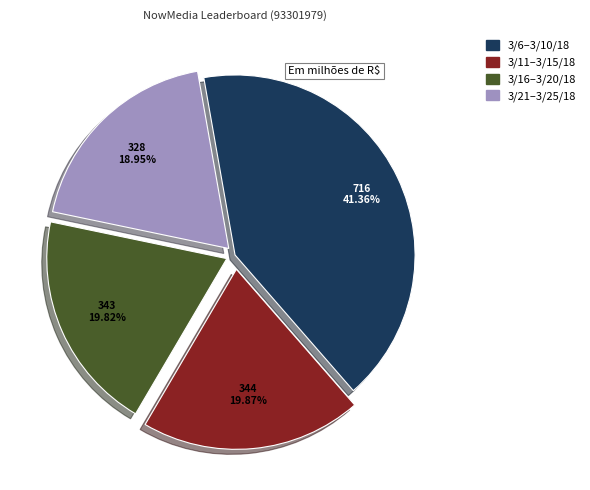

To the nearest percent, what is the difference between the largest and smallest slice percentages?

22%